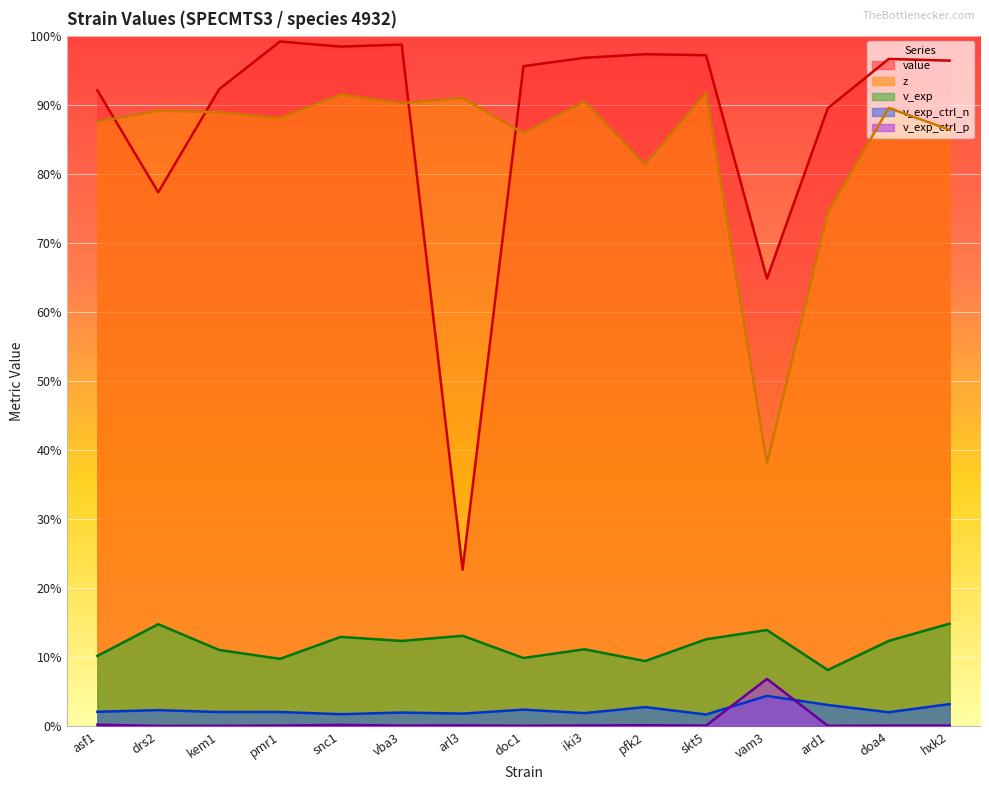

What are all the series names shown in the legend?

value, z, v_exp, v_exp_ctrl_n, v_exp_ctrl_p